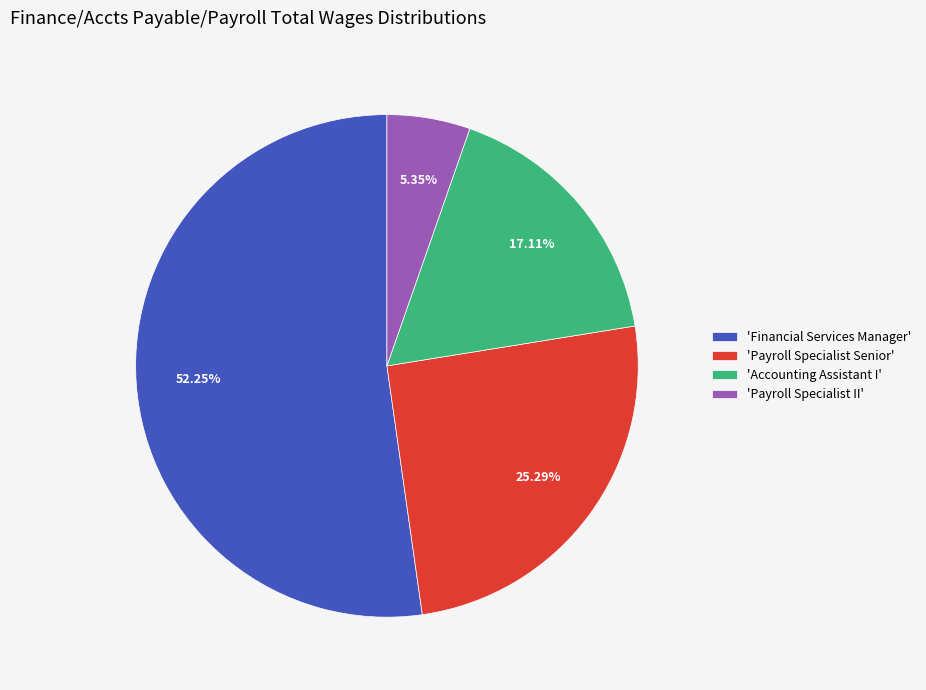

Rank the categories by value from lowest to highest.

'Payroll Specialist II', 'Accounting Assistant I', 'Payroll Specialist Senior', 'Financial Services Manager'